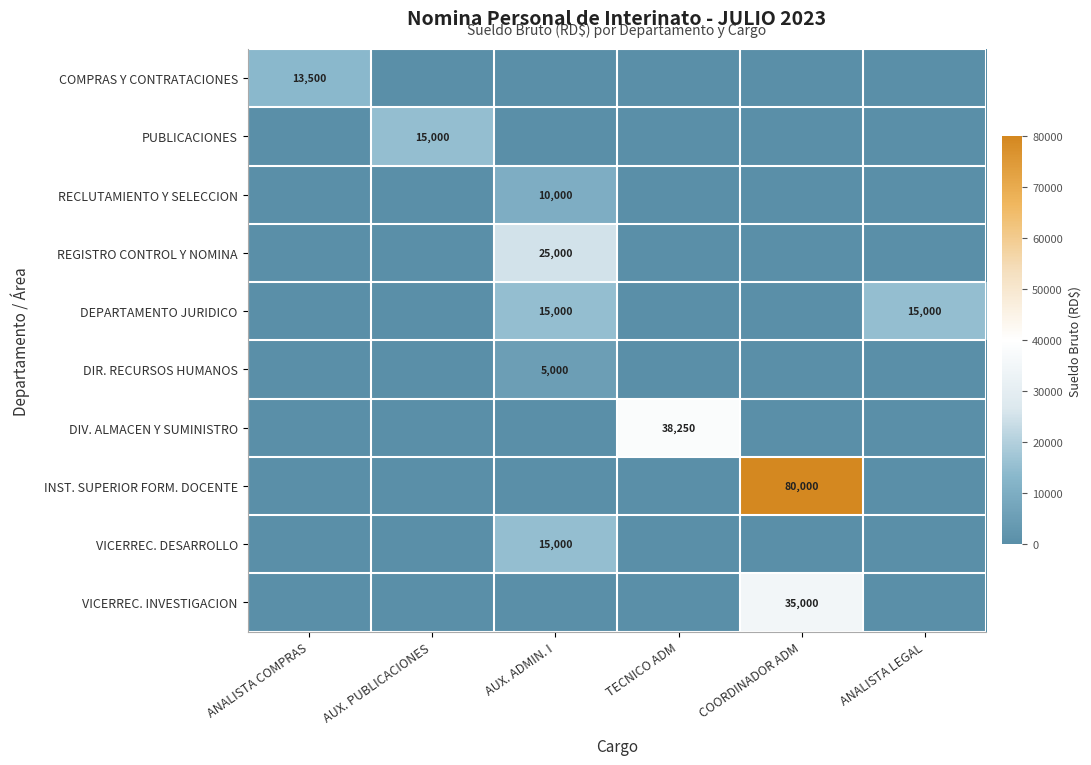

What is the maximum value shown in the chart?

80000